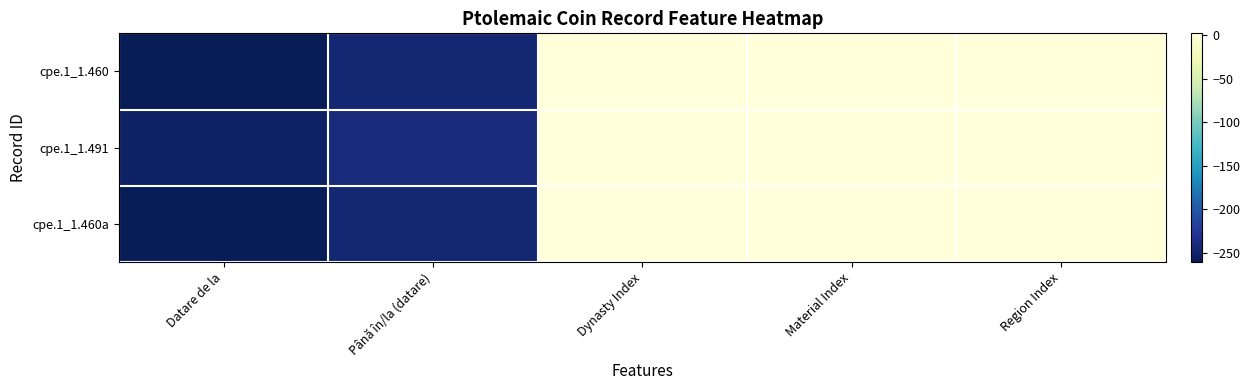

What is the spread (max minus min) of values at Material Index?

1